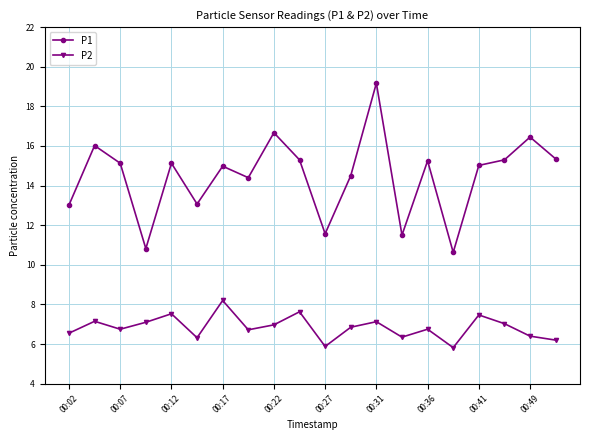

Rank the series by their average value, from highest to lowest.

P1, P2